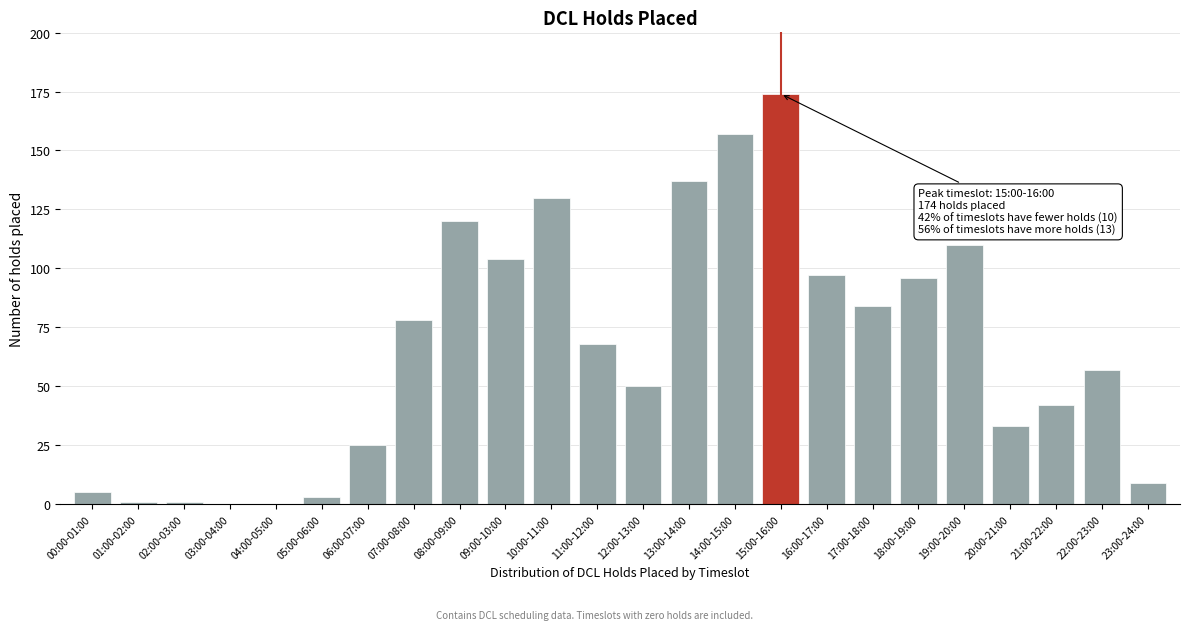

Reading left to right, list all the values displayed in this chart.

00:00-01:00=5	01:00-02:00=1	02:00-03:00=1	03:00-04:00=0	04:00-05:00=0	05:00-06:00=3	06:00-07:00=25	07:00-08:00=78	08:00-09:00=120	09:00-10:00=104	10:00-11:00=130	11:00-12:00=68	12:00-13:00=50	13:00-14:00=137	14:00-15:00=157	15:00-16:00=174	16:00-17:00=97	17:00-18:00=84	18:00-19:00=96	19:00-20:00=110	20:00-21:00=33	21:00-22:00=42	22:00-23:00=57	23:00-24:00=9